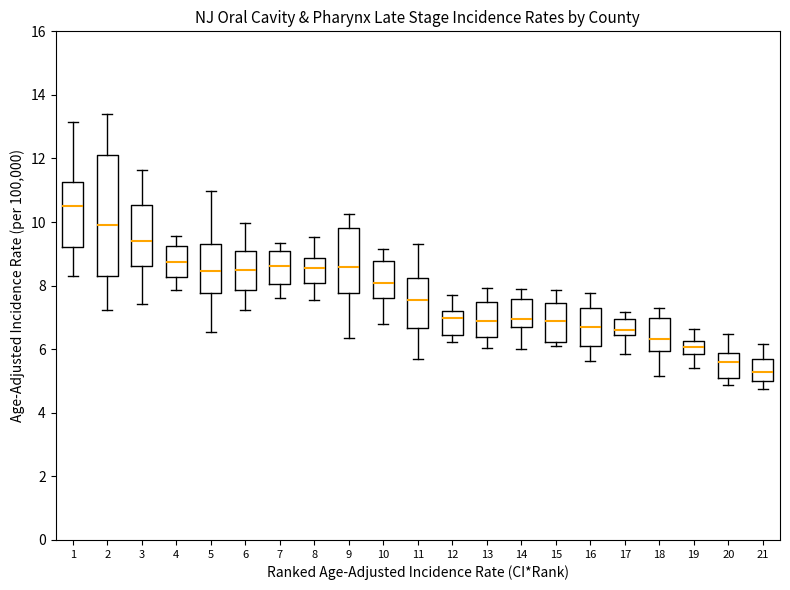

Reading left to right, read every box against the y-axis: the position of its median line, the range the box covers, and the ends of its whiskers. The values are not printed on the chart, so give them approximately, as read against the axis.

1: median 10.6, box 9.2 to 11.2, whiskers 8.4 to 13.2
2: median 10.0, box 8.2 to 12.2, whiskers 7.2 to 13.4
3: median 9.4, box 8.6 to 10.6, whiskers 7.4 to 11.6
4: median 8.8, box 8.2 to 9.2, whiskers 7.8 to 9.6
5: median 8.4, box 7.8 to 9.4, whiskers 6.6 to 11.0
6: median 8.6, box 7.8 to 9.0, whiskers 7.2 to 10.0
7: median 8.6, box 8.0 to 9.0, whiskers 7.6 to 9.4
8: median 8.6, box 8.0 to 8.8, whiskers 7.6 to 9.6
9: median 8.6, box 7.8 to 9.8, whiskers 6.4 to 10.2
10: median 8.0, box 7.6 to 8.8, whiskers 6.8 to 9.2
11: median 7.6, box 6.6 to 8.2, whiskers 5.6 to 9.4
12: median 7.0, box 6.4 to 7.2, whiskers 6.2 to 7.8
13: median 7.0, box 6.4 to 7.6, whiskers 6.0 to 8.0
14: median 7.0, box 6.8 to 7.6, whiskers 6.0 to 7.8
15: median 7.0, box 6.2 to 7.4, whiskers 6.2 (just below the box's lower edge) to 7.8
16: median 6.6, box 6.0 to 7.4, whiskers 5.6 to 7.8
17: median 6.6, box 6.4 to 7.0, whiskers 5.8 to 7.2
18: median 6.4, box 6.0 to 7.0, whiskers 5.2 to 7.2
19: median 6.0, box 5.8 to 6.2, whiskers 5.4 to 6.6
20: median 5.6, box 5.2 to 5.8, whiskers 4.8 to 6.4
21: median 5.2, box 5.0 to 5.6, whiskers 4.8 to 6.2